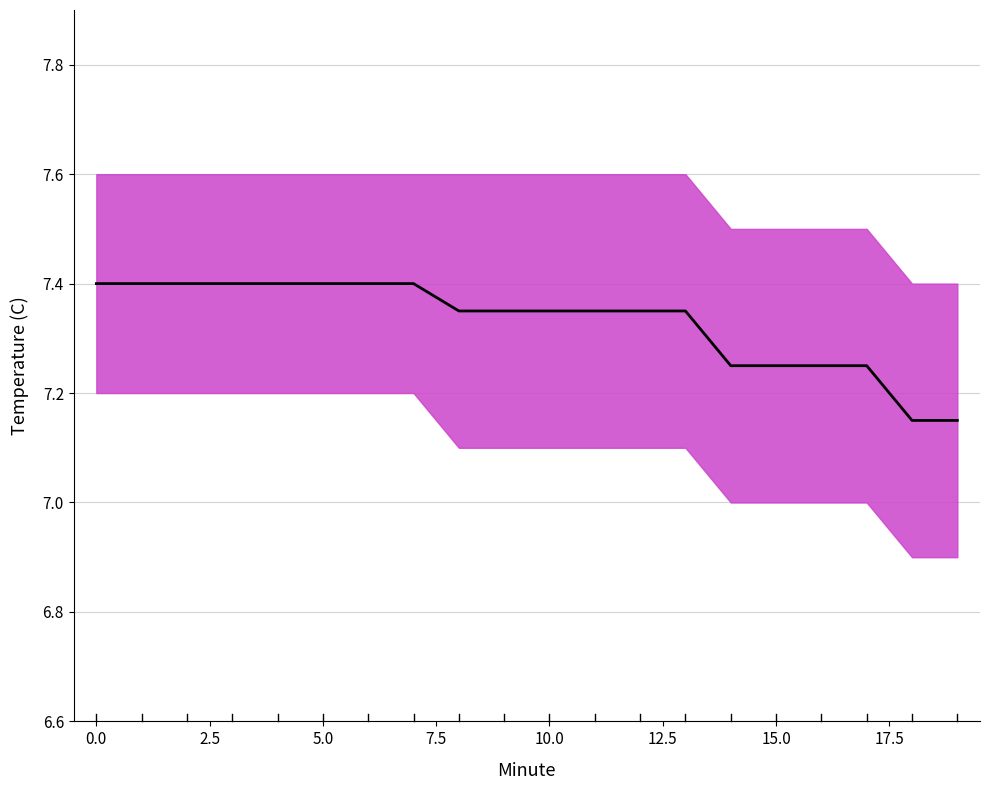

What is the value of the 7th point from the left?

7.4